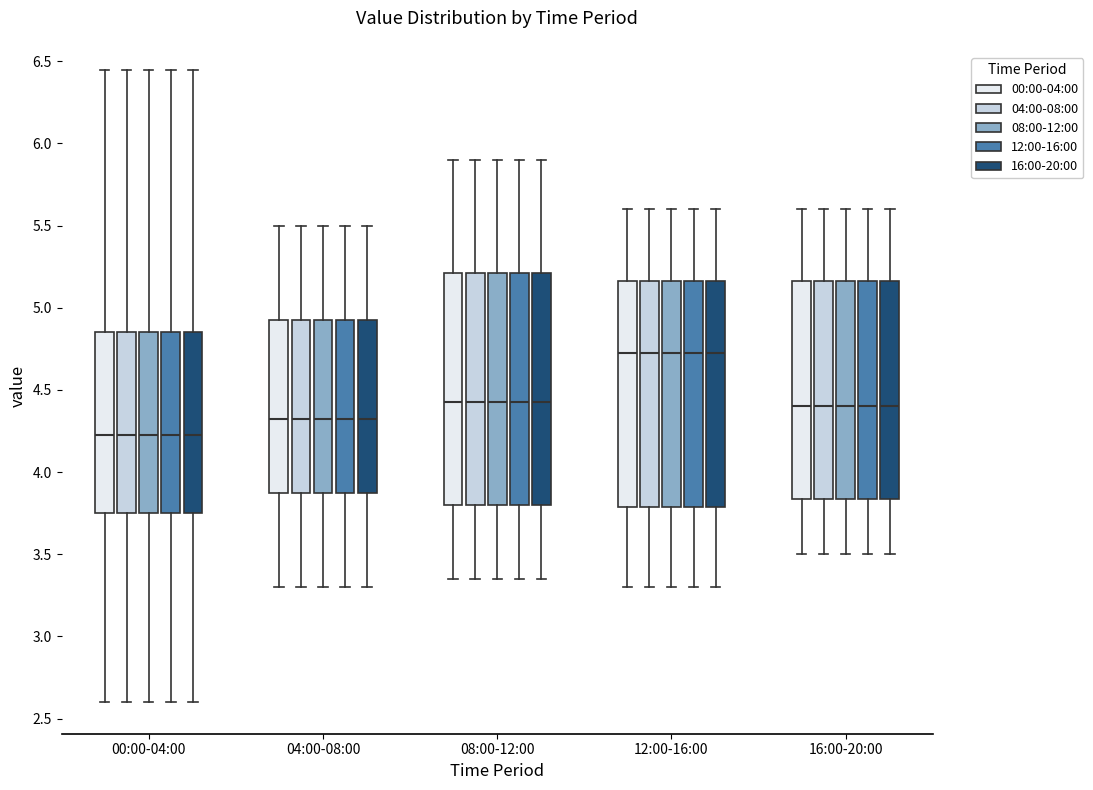

Where does the upper whisker of the box for 04:00-08:00 (04:00-08:00) end on the y-axis? The values are not printed on the chart, so give them approximately, as read against the axis.

5.50